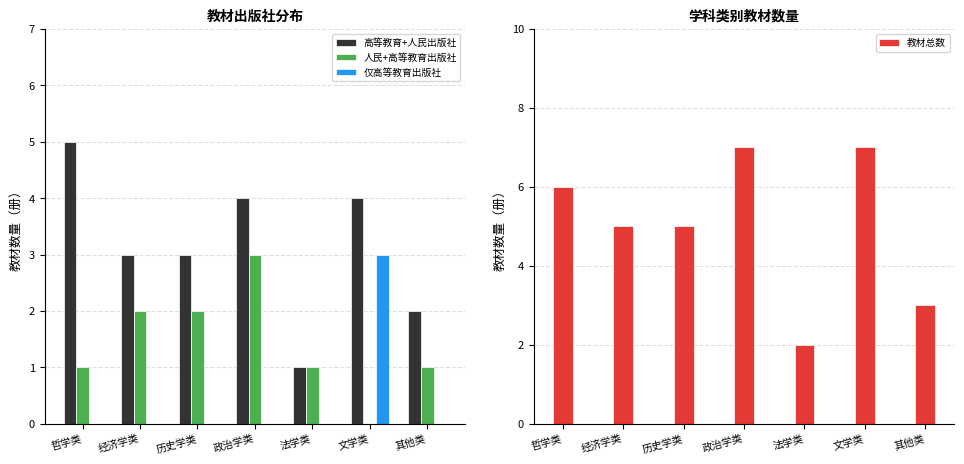

Which category has the lowest value in the 教材总数 series?

法学类